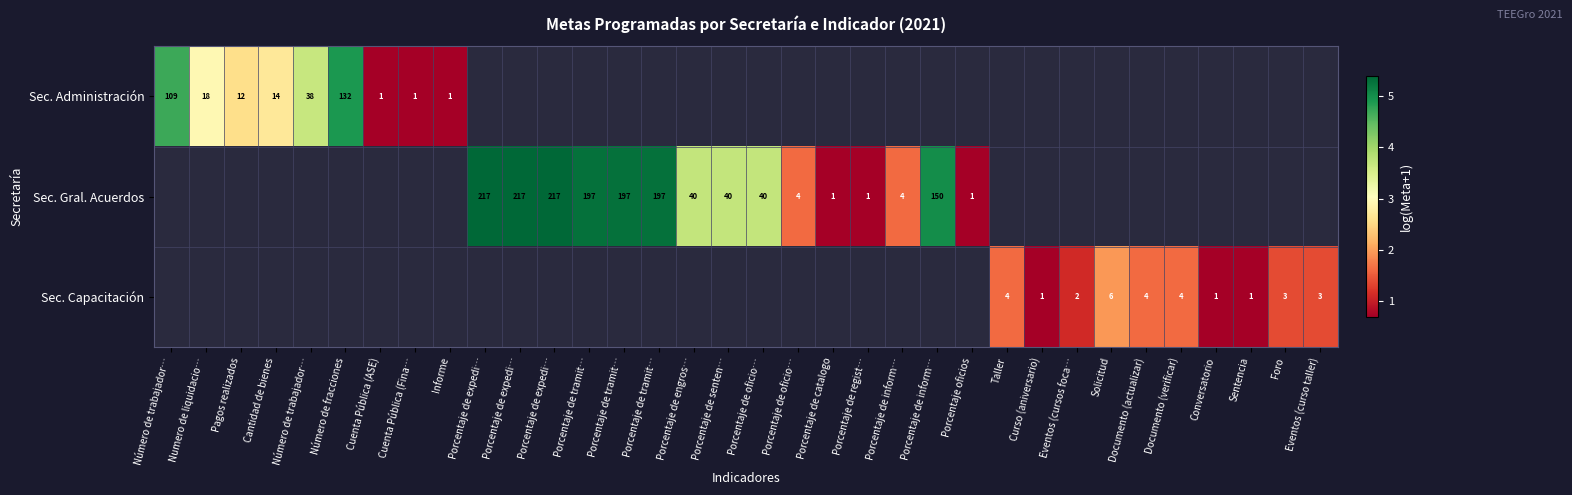

At how many categories does at least one series exceed 2?

16